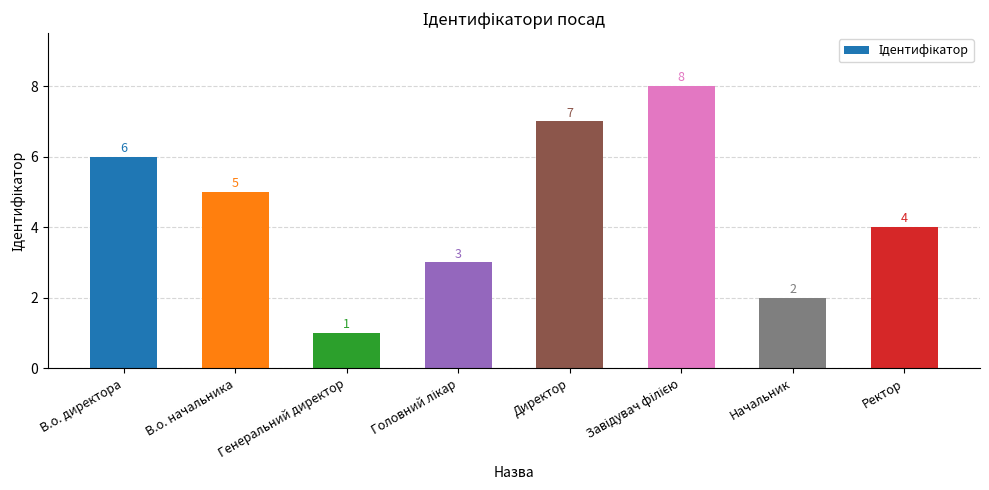

What is the change in value from В.о. начальника to Начальник?

-3